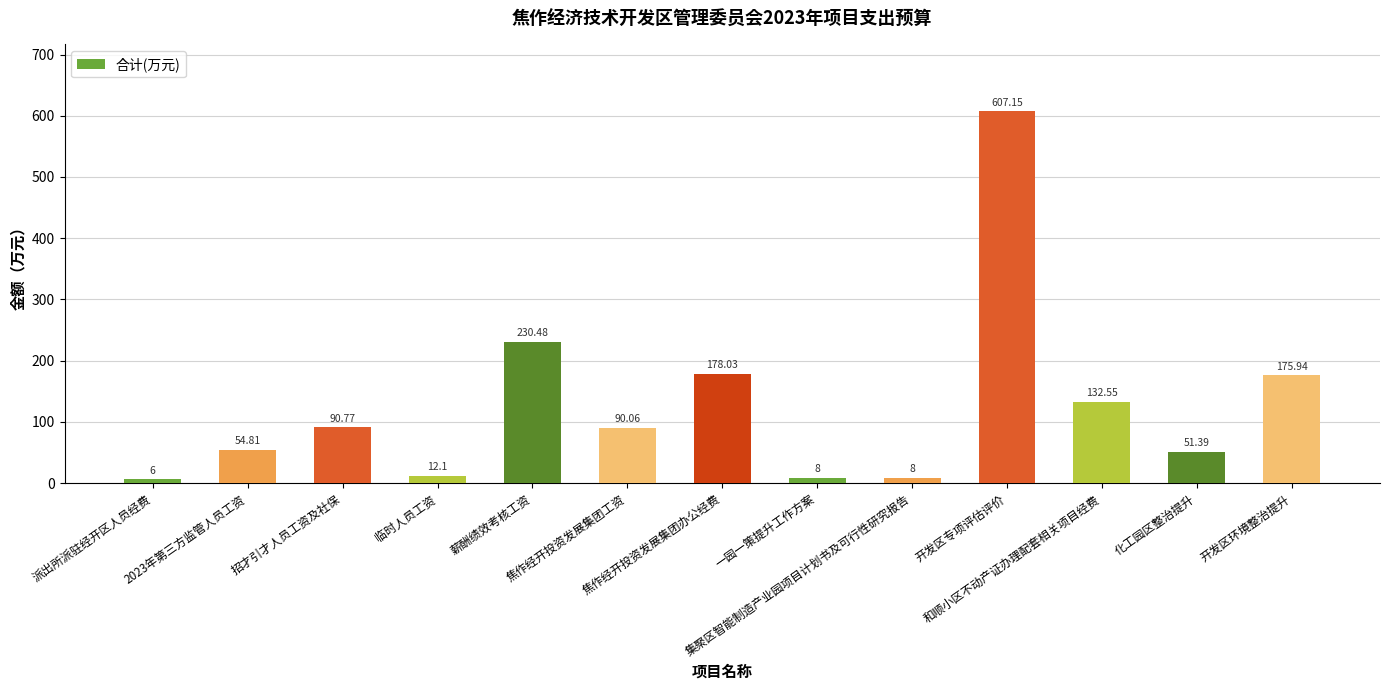

What is the change in value from 招才引才人员工资及社保 to 化工园区整治提升?

-39.4